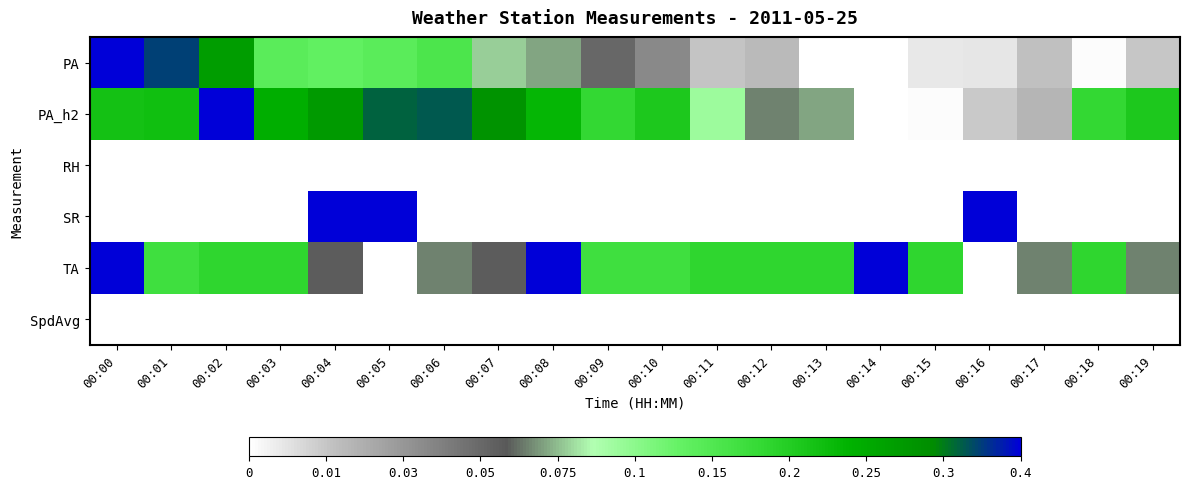

At how many categories does at least one series exceed 0?

20